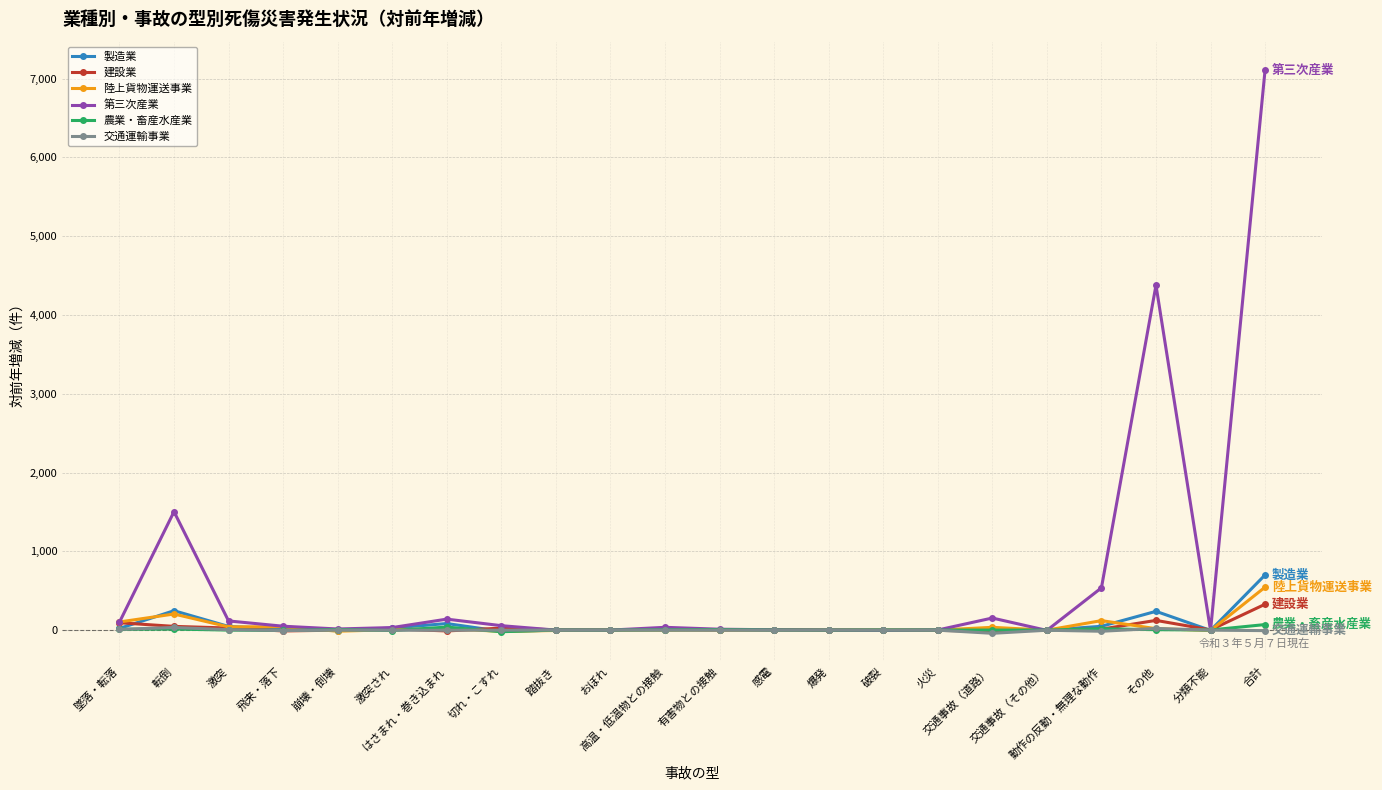

At which label does 陸上貨物運送事業 first exceed 1?

墜落・転落